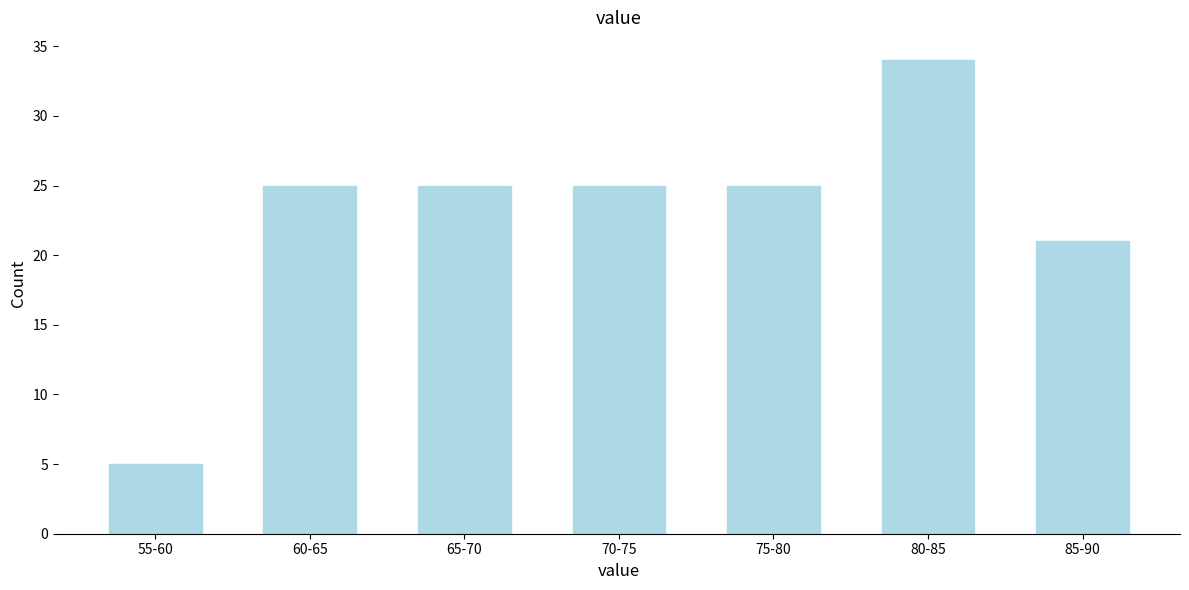

Reading left to right, extract all data points from this chart.

55-60=5	60-65=25	65-70=25	70-75=25	75-80=25	80-85=34	85-90=21